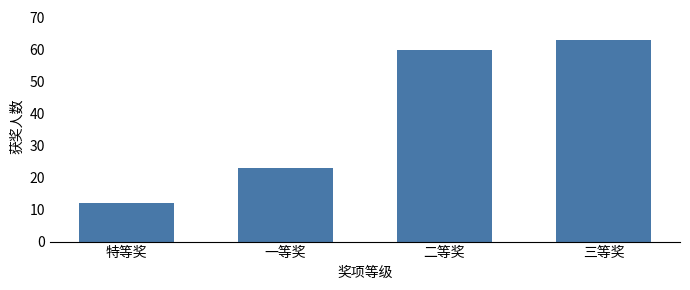

Reading right to left, list all the values displayed in this chart.

三等奖=63	二等奖=60	一等奖=23	特等奖=12